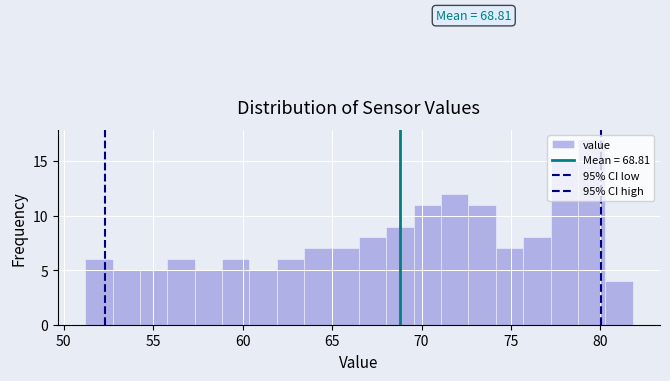

Read against the x-axis, roughly where is the centre of the tallest bar?

79.5